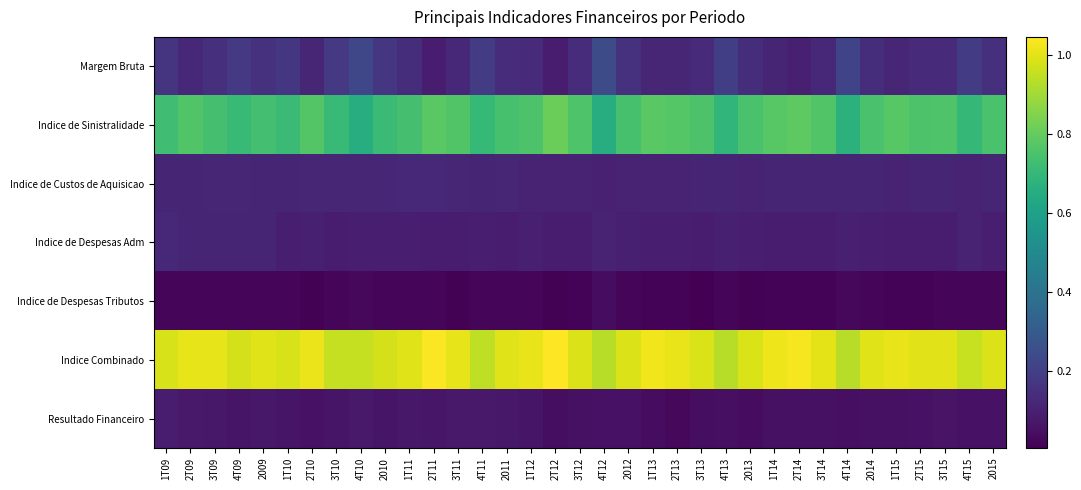

What is the difference between the highest and lowest values at 3T11?

1.0